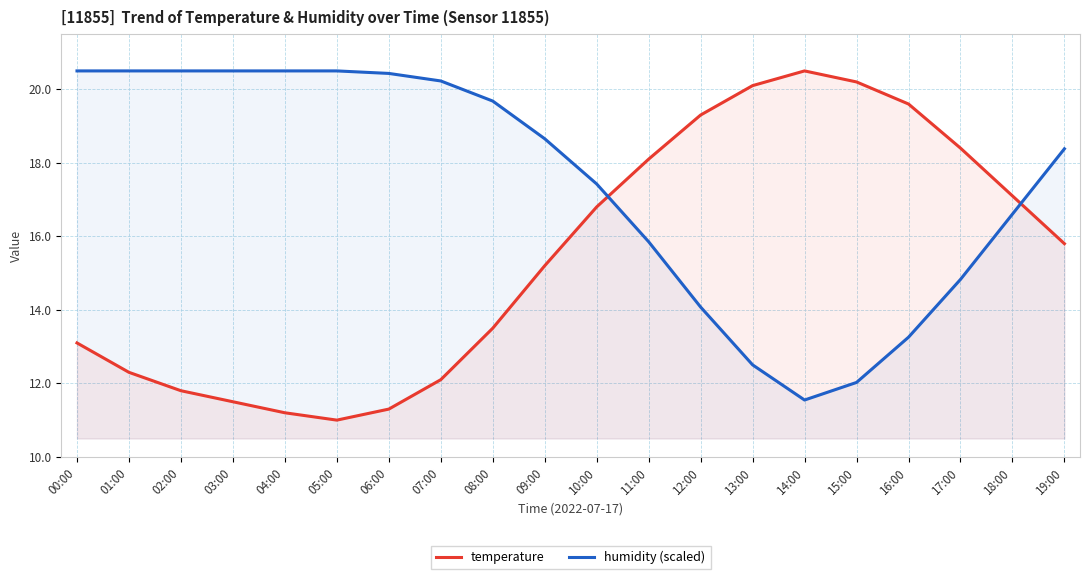

Does the chart have visible grid lines?

Yes